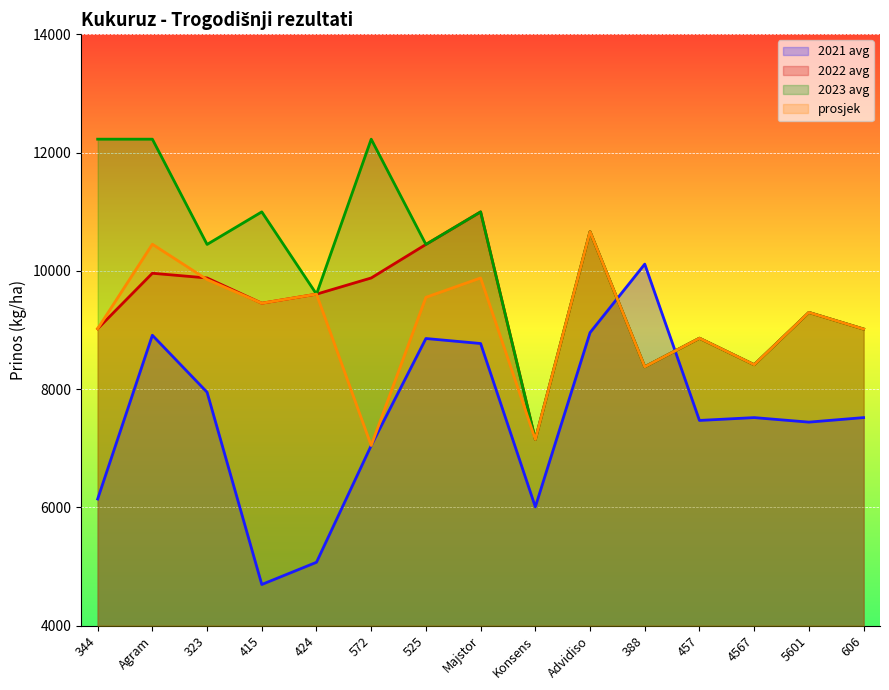

The 2023 avg series shows 16926.9 at 415. True or false?

False